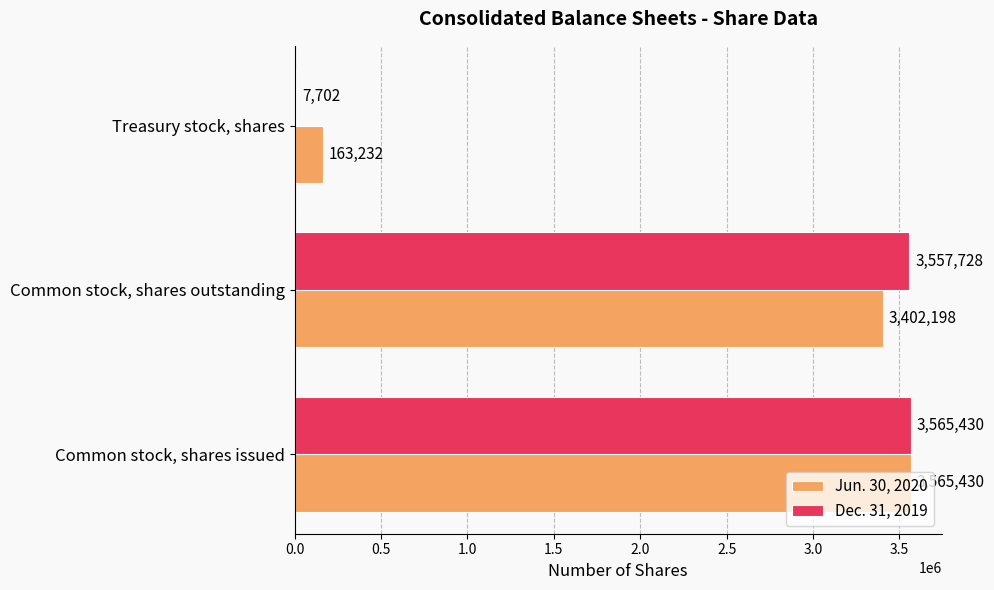

What value does the Jun. 30, 2020 series have at Treasury stock, shares, to the nearest 10?

163230